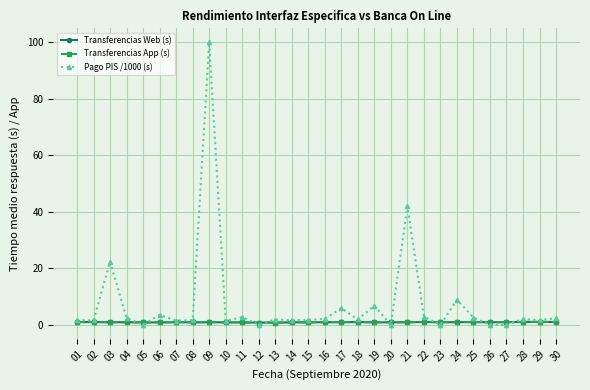

What is the value of the Pago PIS /1000 (s) point at the 14th from the left?

1.7